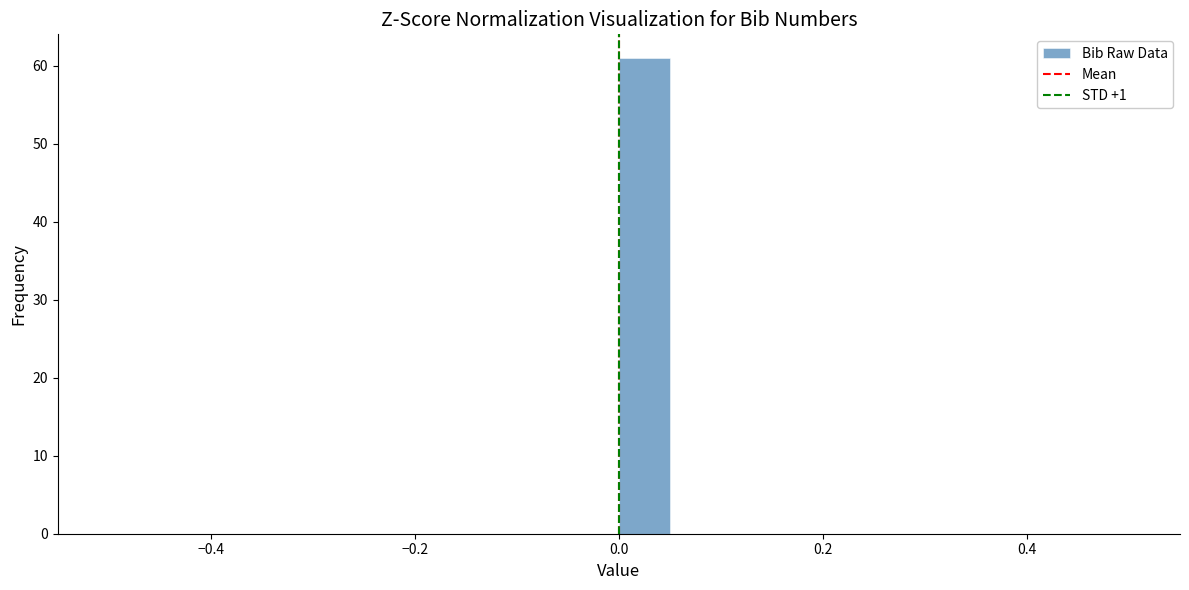

Around what value on the x-axis is the tallest bar? Give the approximate position of its centre, as read against the axis.

0.02